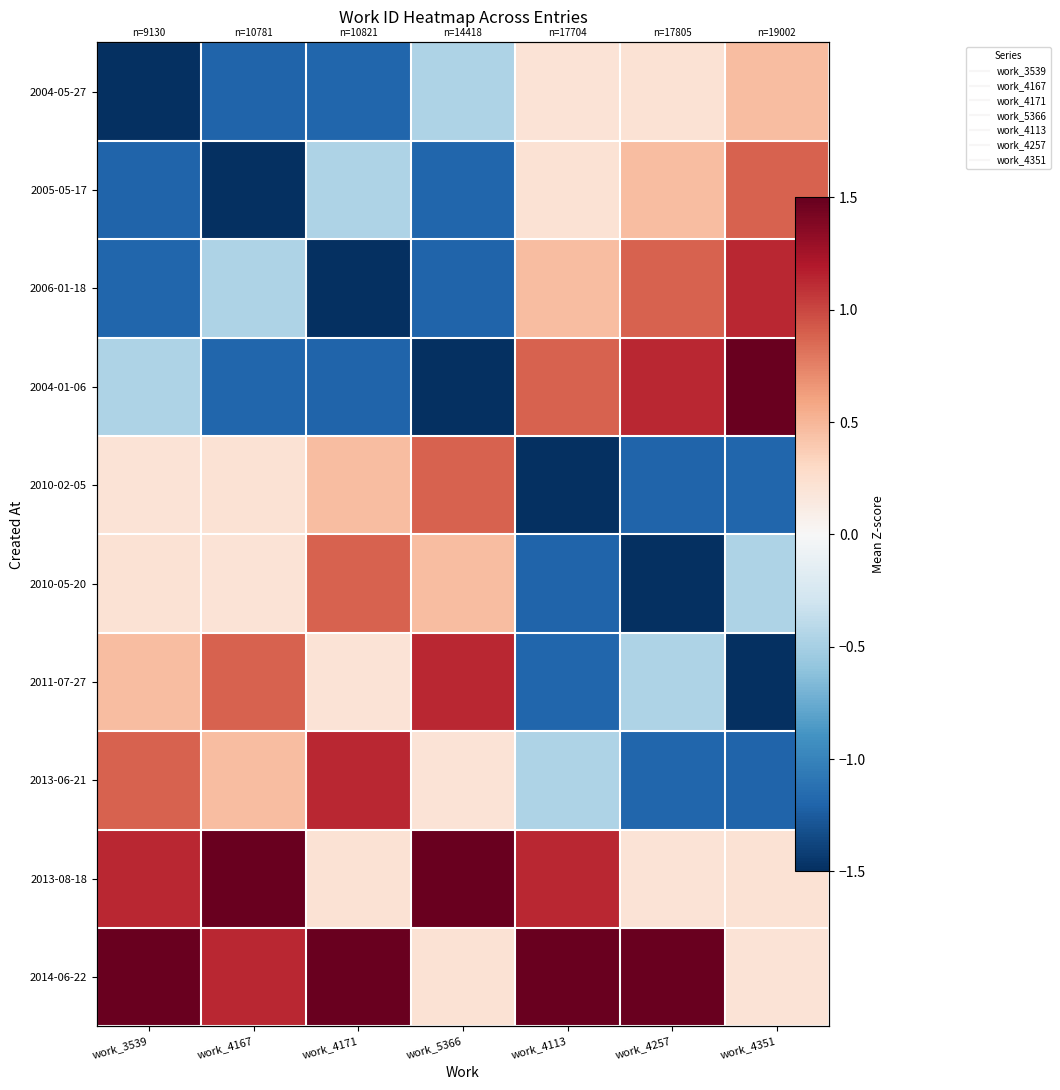

How many data points in 2004-01-06 are above 0?

3